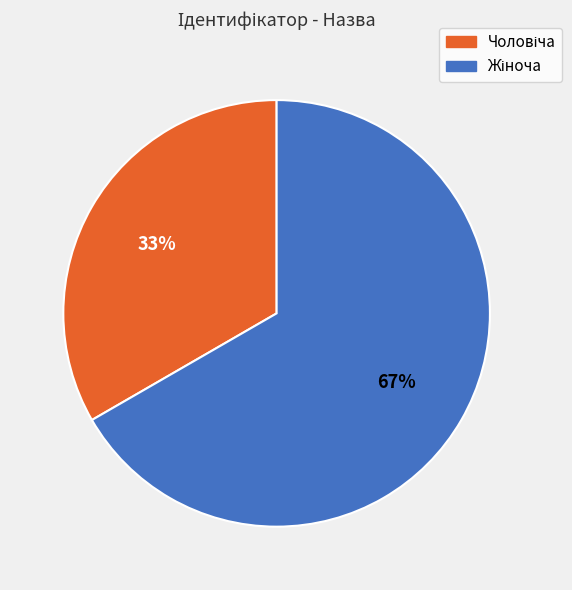

To the nearest percent, what is the average slice percentage?

50%